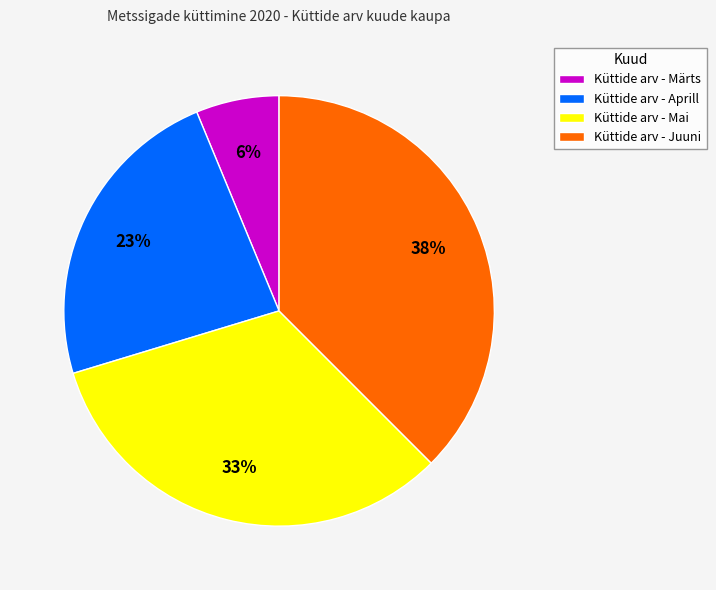

Is it true that Küttide arv - Märts is 1% of the pie?

False